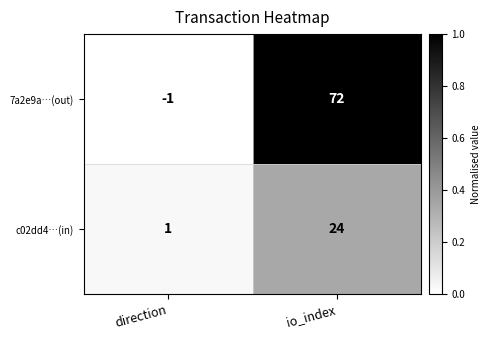

Which category has the lowest value across all series?

direction